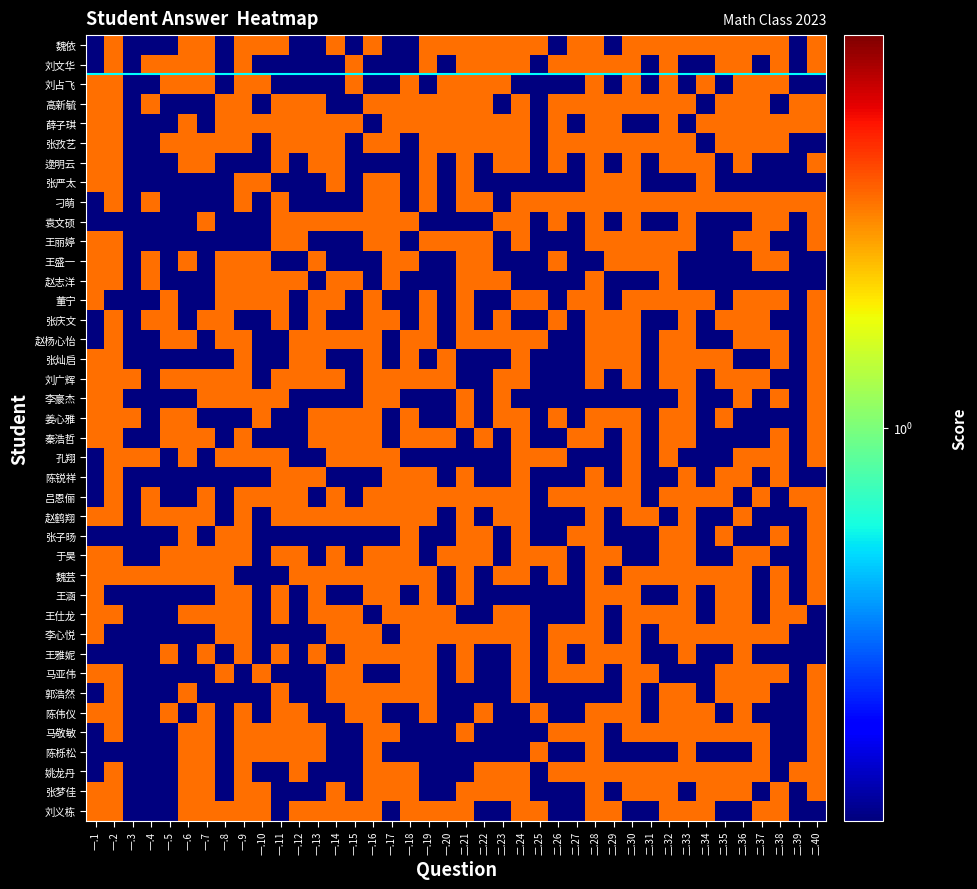

What is the smallest value displayed?

0.5